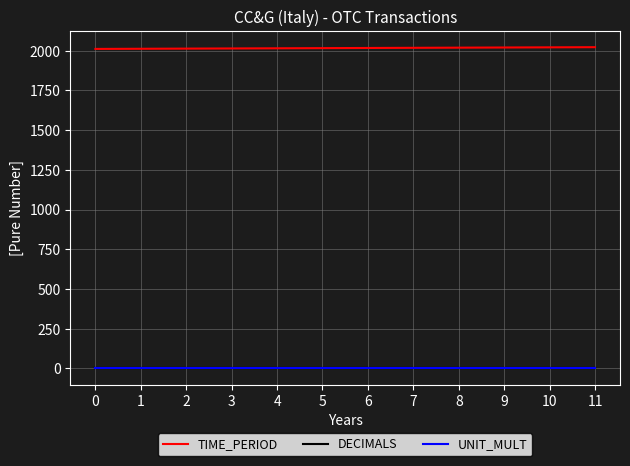

Is the value of TIME_PERIOD at 0 greater than the value of DECIMALS at 8?

Yes